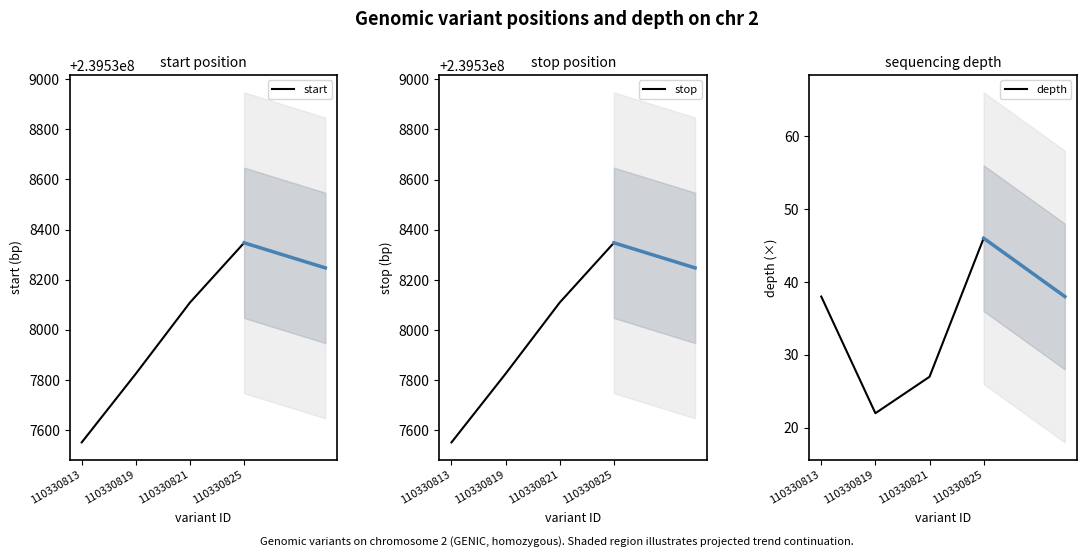

Reading left to right, extract all data points from this chart.

start: 110330813=239537551	110330819=239537825	110330821=239538109	110330825=239538347
stop: 110330813=239537552	110330819=239537826	110330821=239538110	110330825=239538348
depth: 110330813=38	110330819=22	110330821=27	110330825=46